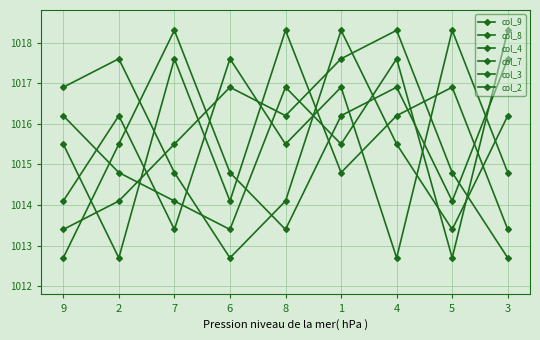

Count the number of categories in the chart.

9